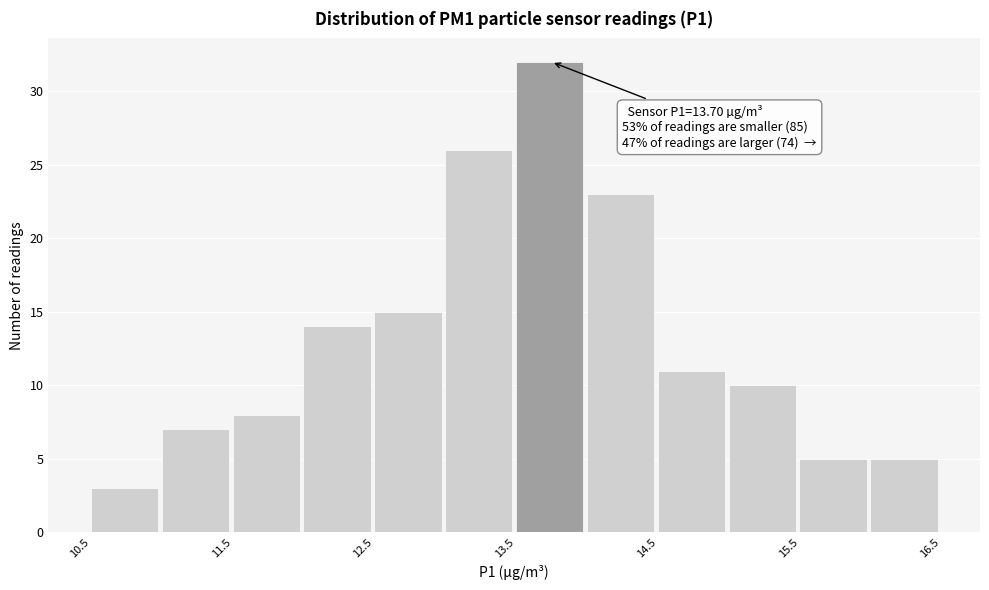

Which range on the x-axis has the tallest bar?

13.5 to 14.0